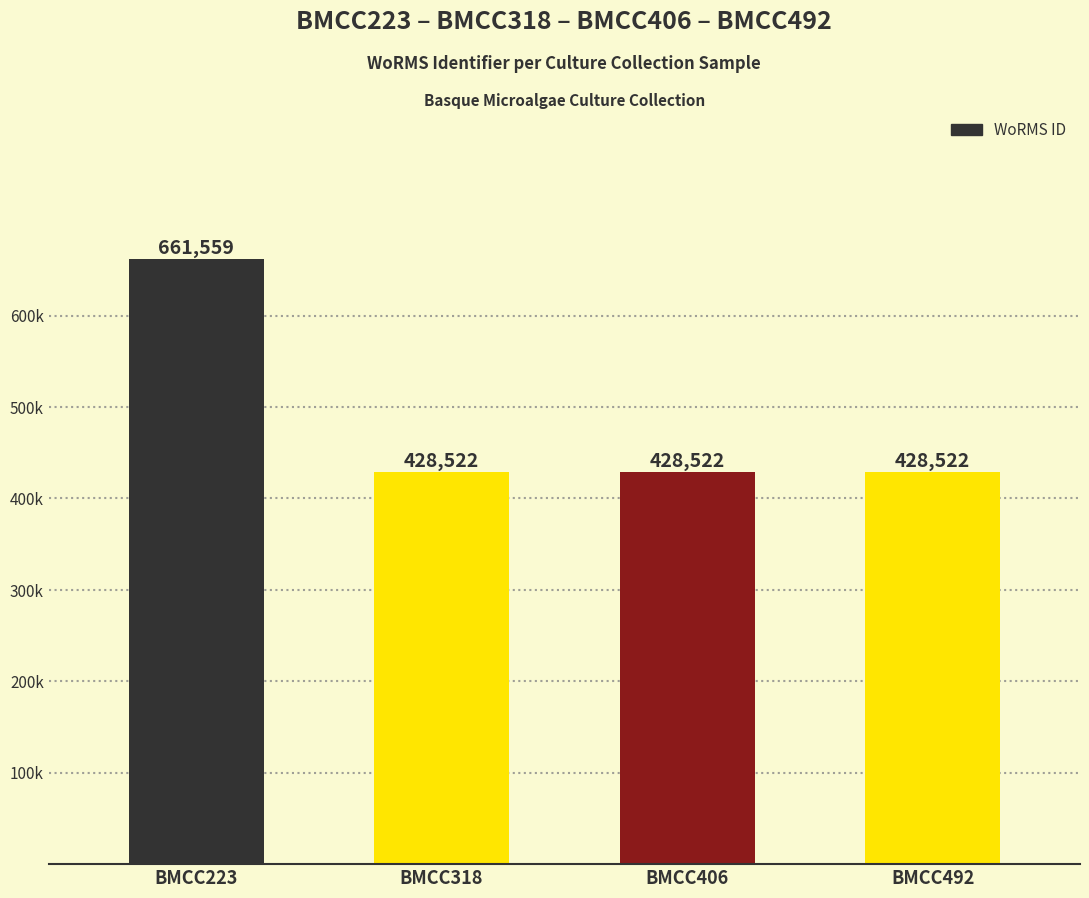

How many values are between 428522 and 661559?

4